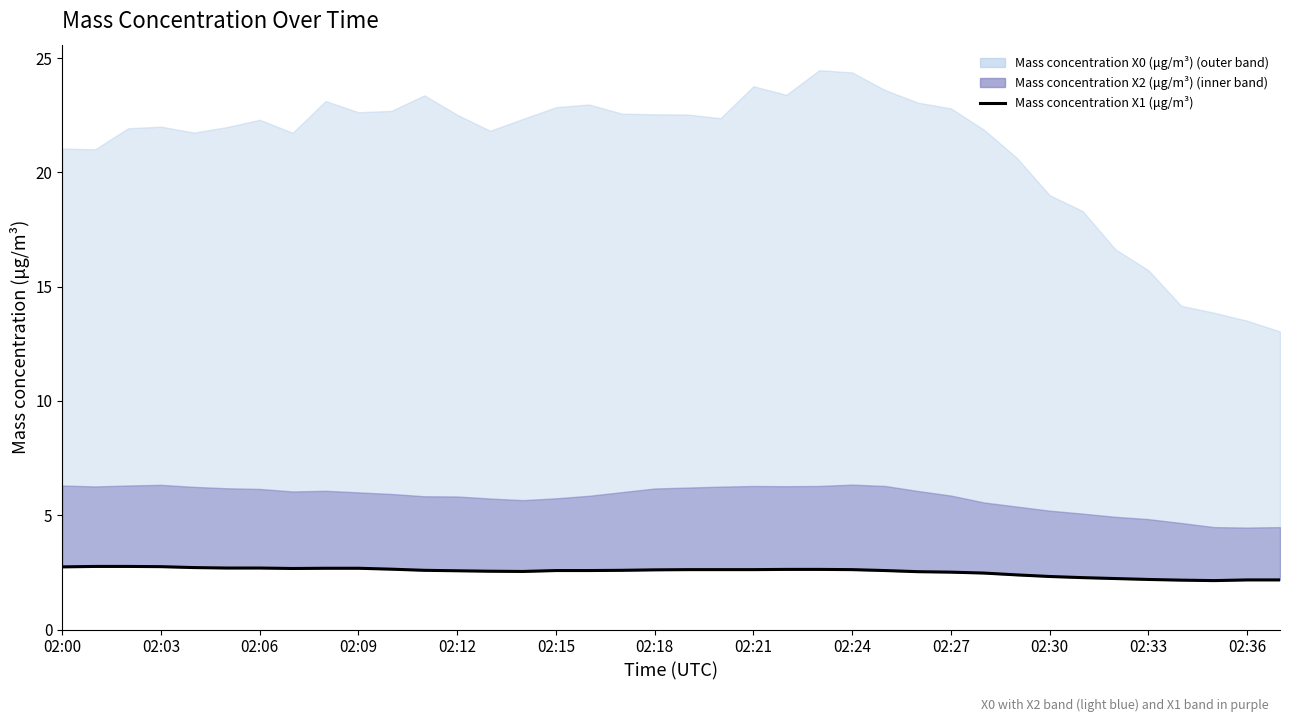

What is the minimum value shown in the chart?

2.1